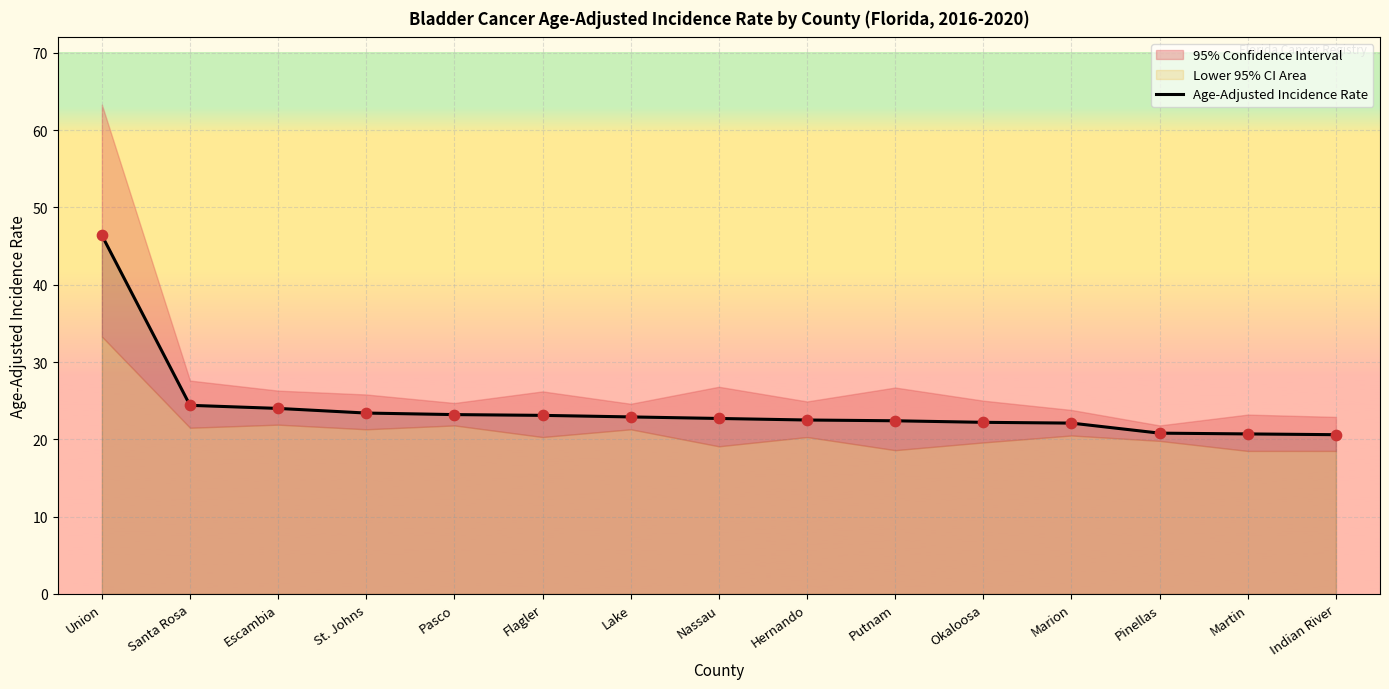

What is the change in value from St. Johns to Lake?

-0.5